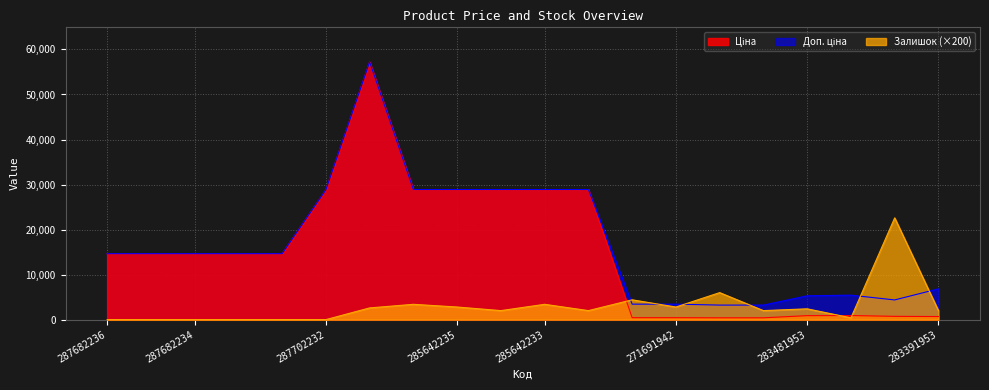

What is the total value across all series at 285642233?

61180.6